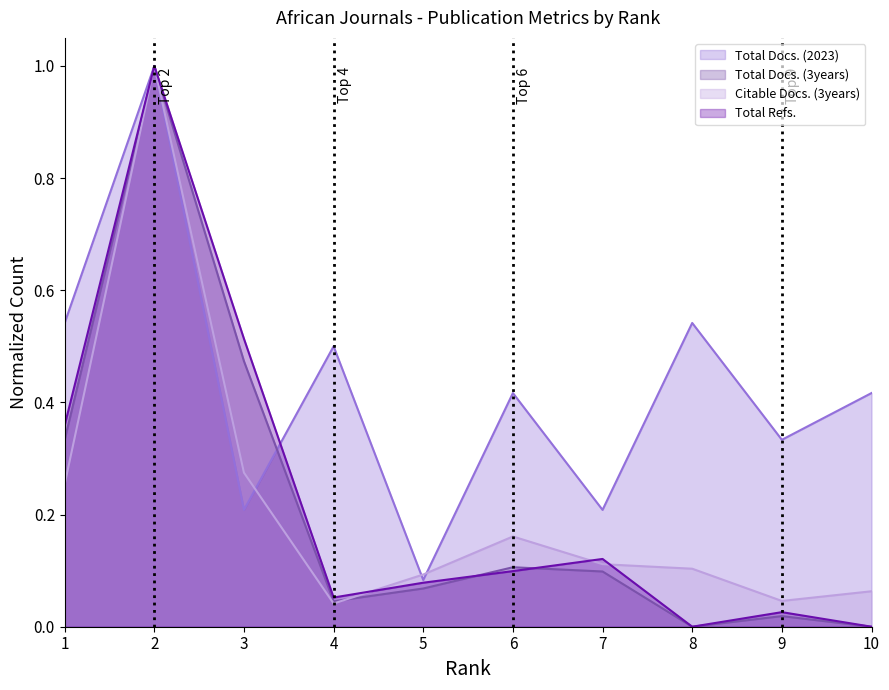

What is the sum of all Total Refs. values?

2.2